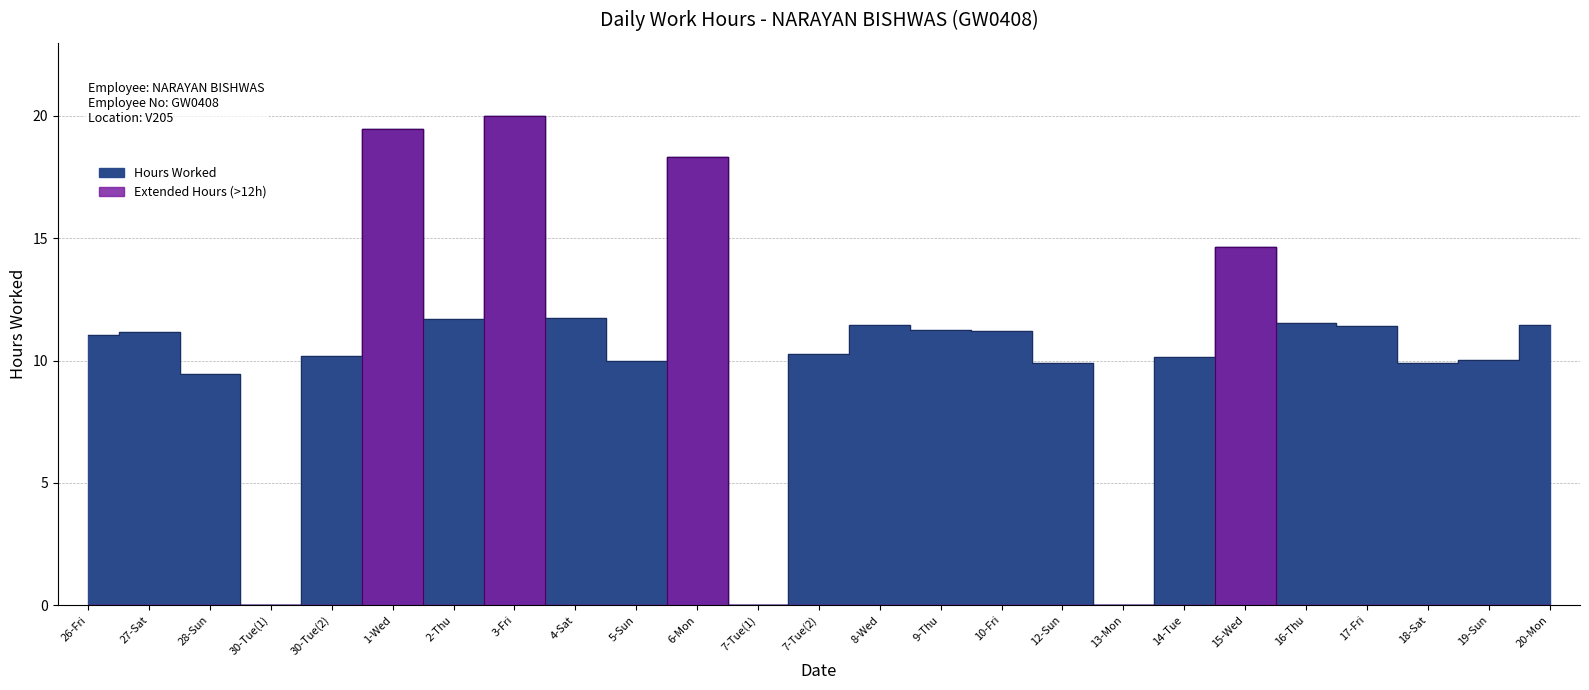

The value at 30-Tue(2) is 10.2. True or false?

True